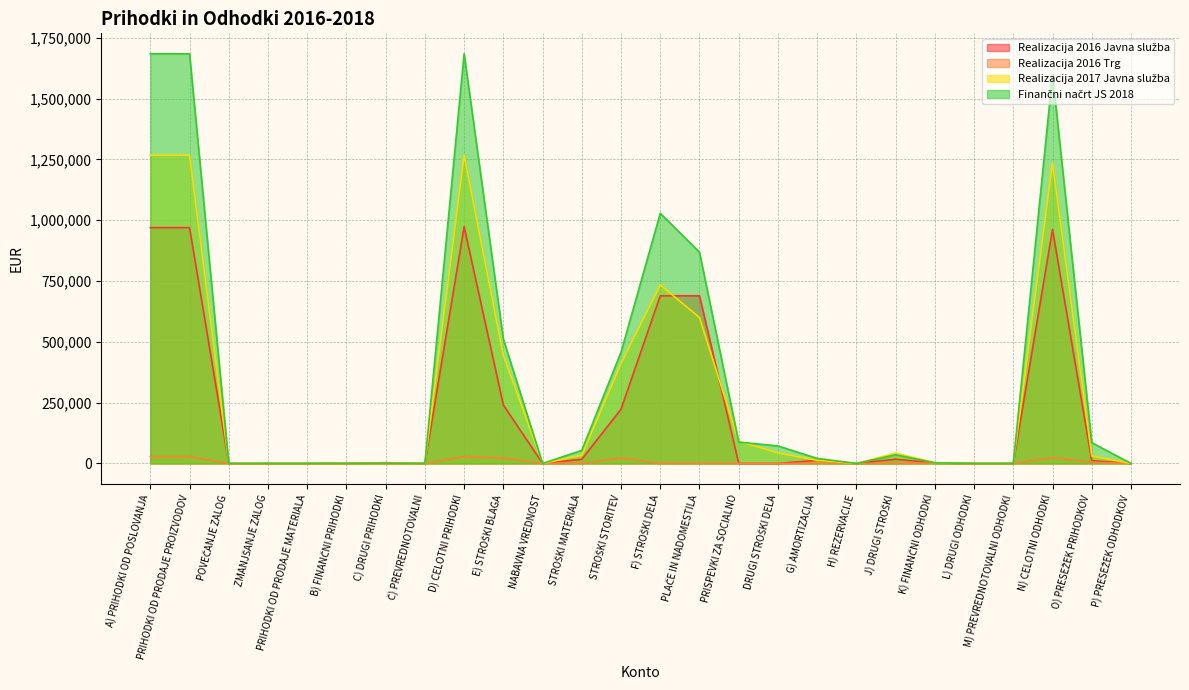

How many lines are shown in the chart?

4